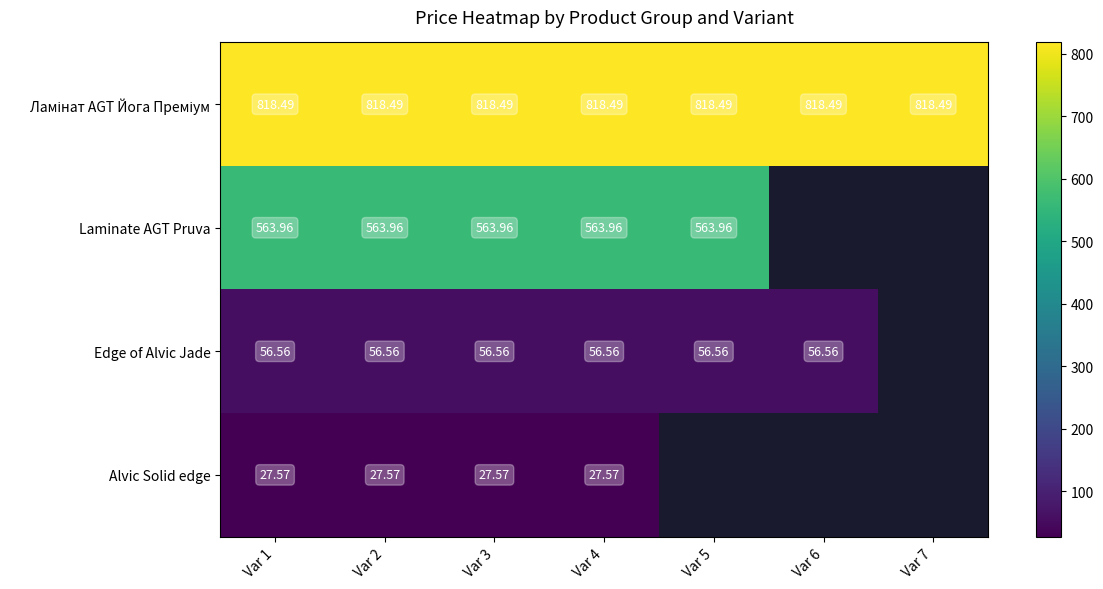

At which category is the sum across all series the highest?

Var 1